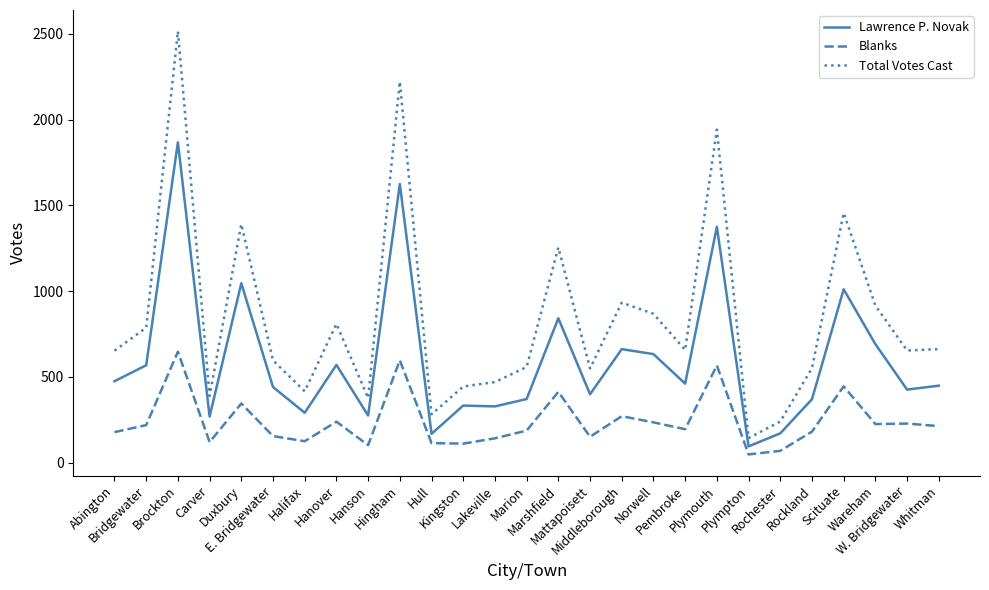

Does the chart have visible grid lines?

No